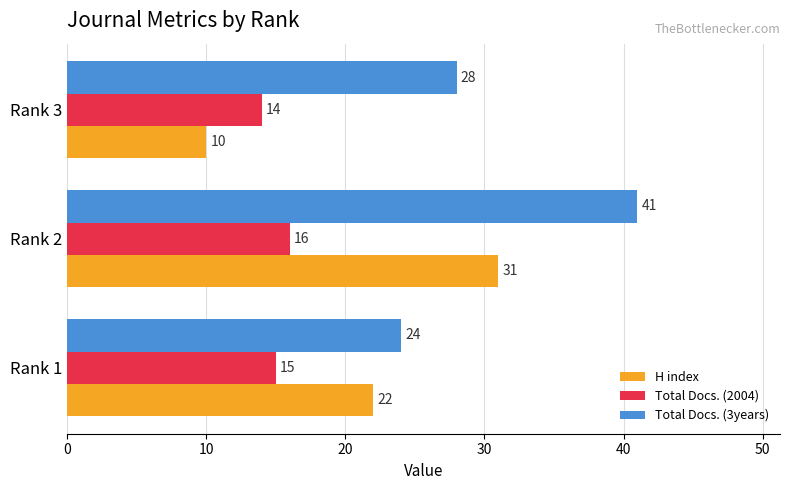

List the labels in order of Total Docs. (2004) value, largest first.

Rank 2, Rank 1, Rank 3